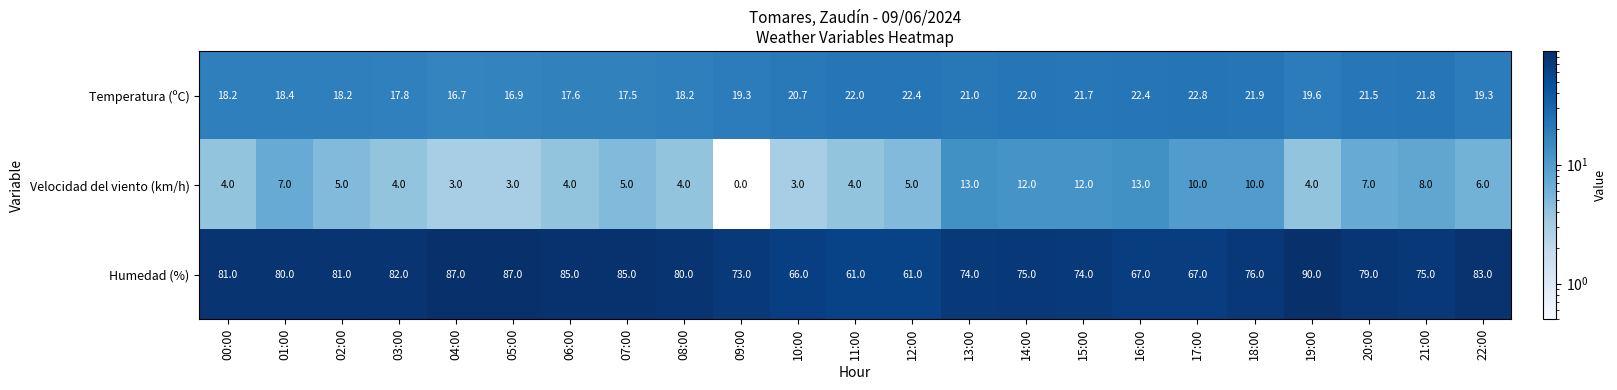

At which label does Humedad (%) reach its peak?

19:00